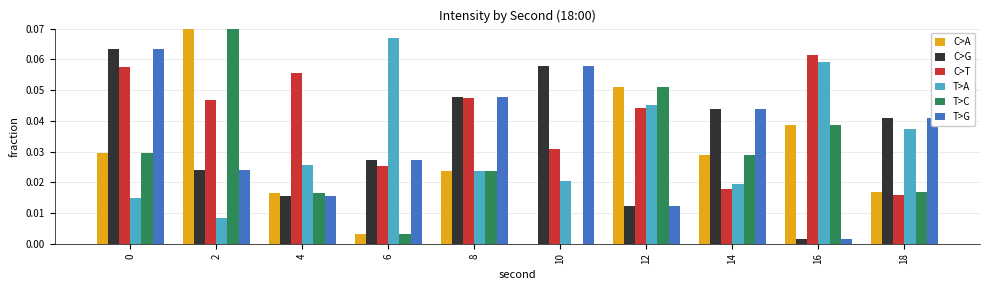

The C>T series shows 0.0 at 12. True or false?

True